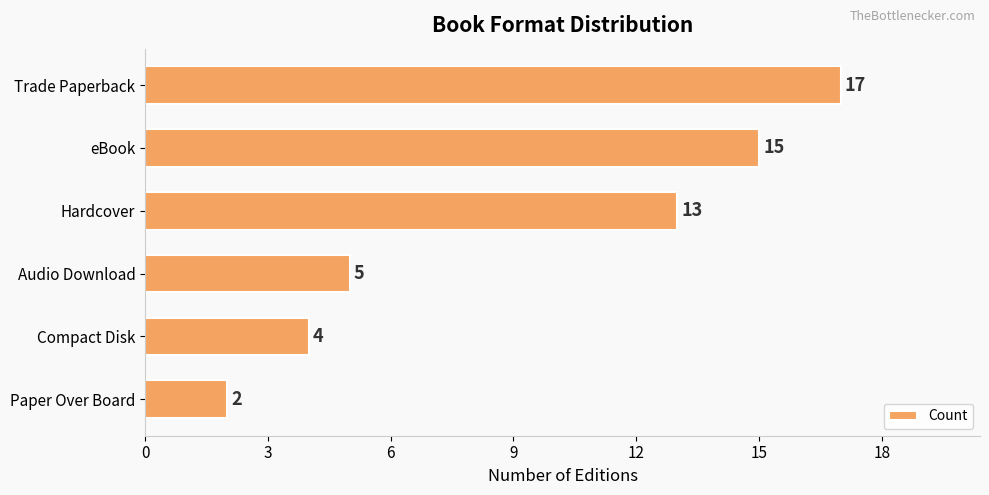

Reading bottom to top, list all the values displayed in this chart.

2	4	5	13	15	17